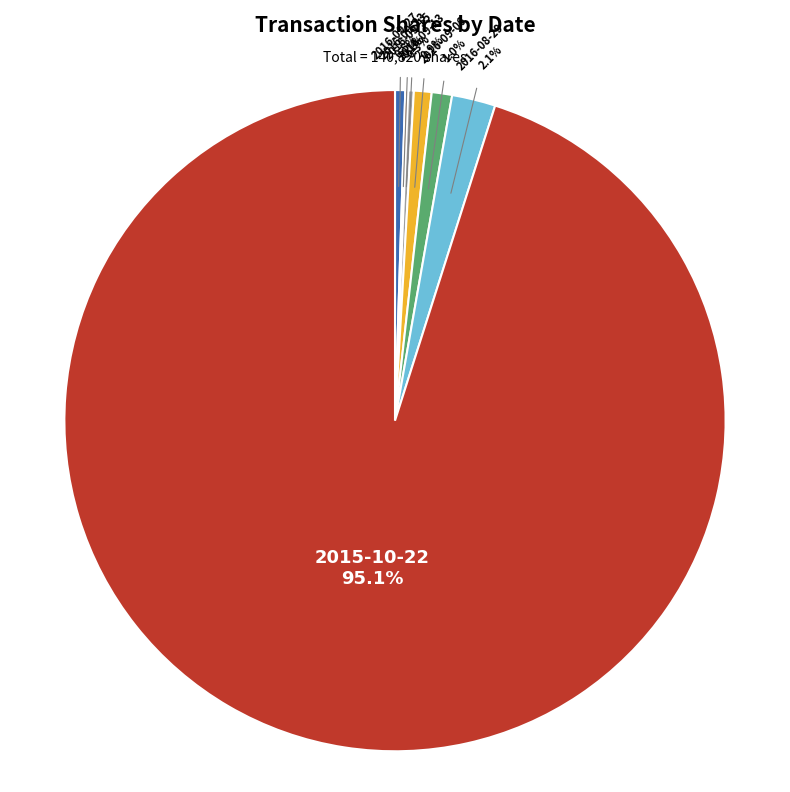

Is there any slice that represents more than half of the pie?

Yes